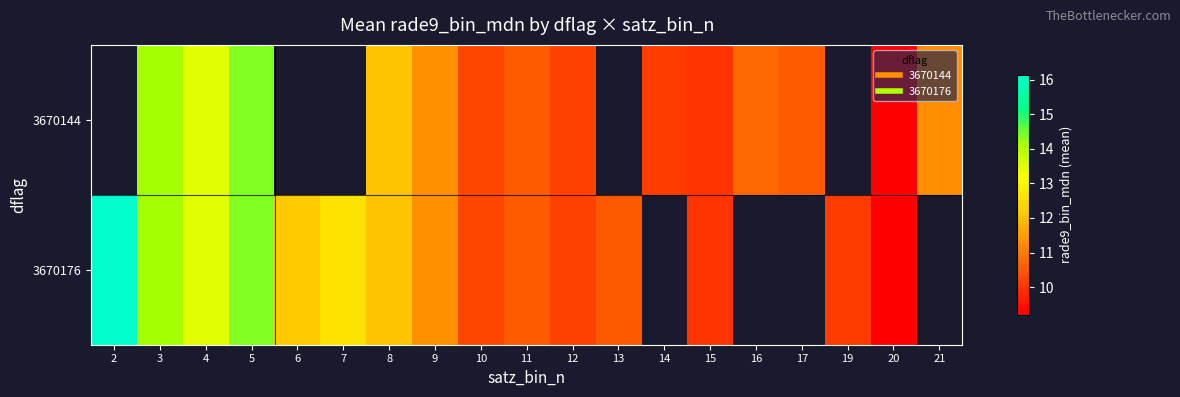

Which label corresponds to the largest value in the chart?

2